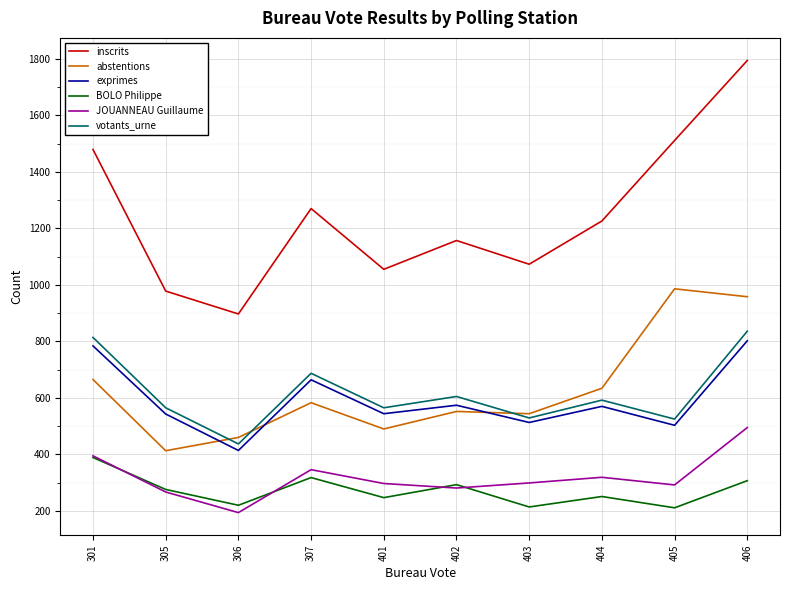

Between 306 and 402, which series saw the biggest shift?

inscrits